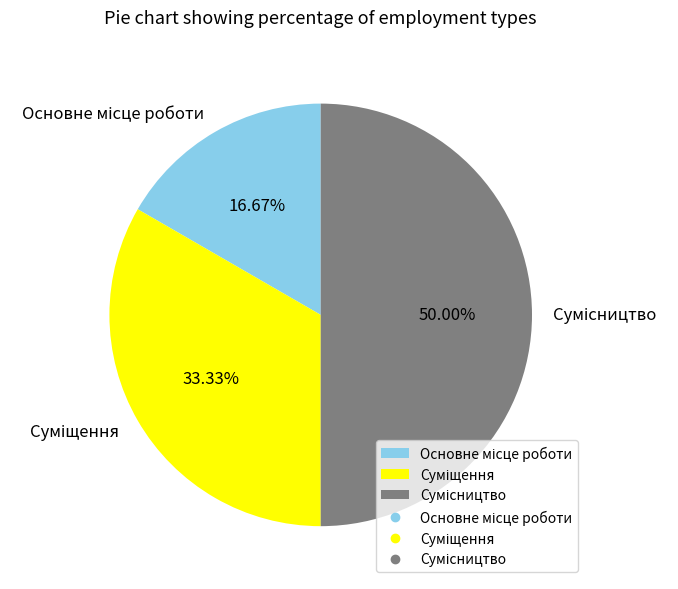

Is it true that Основне місце роботи is 17% of the pie?

True